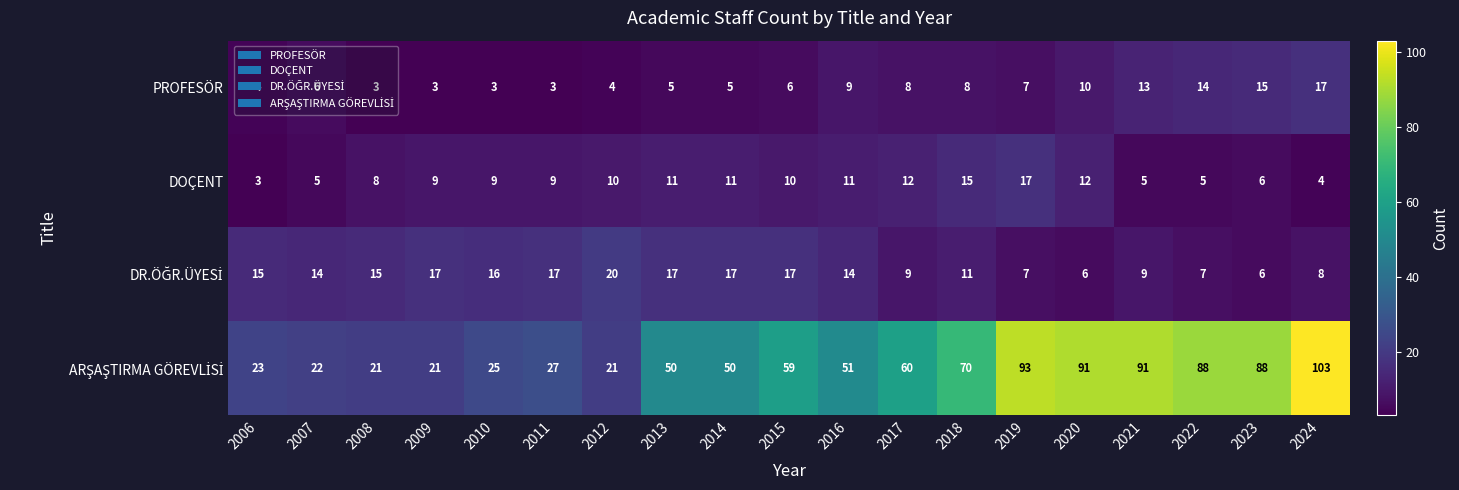

At how many categories does at least one series exceed 79?

6